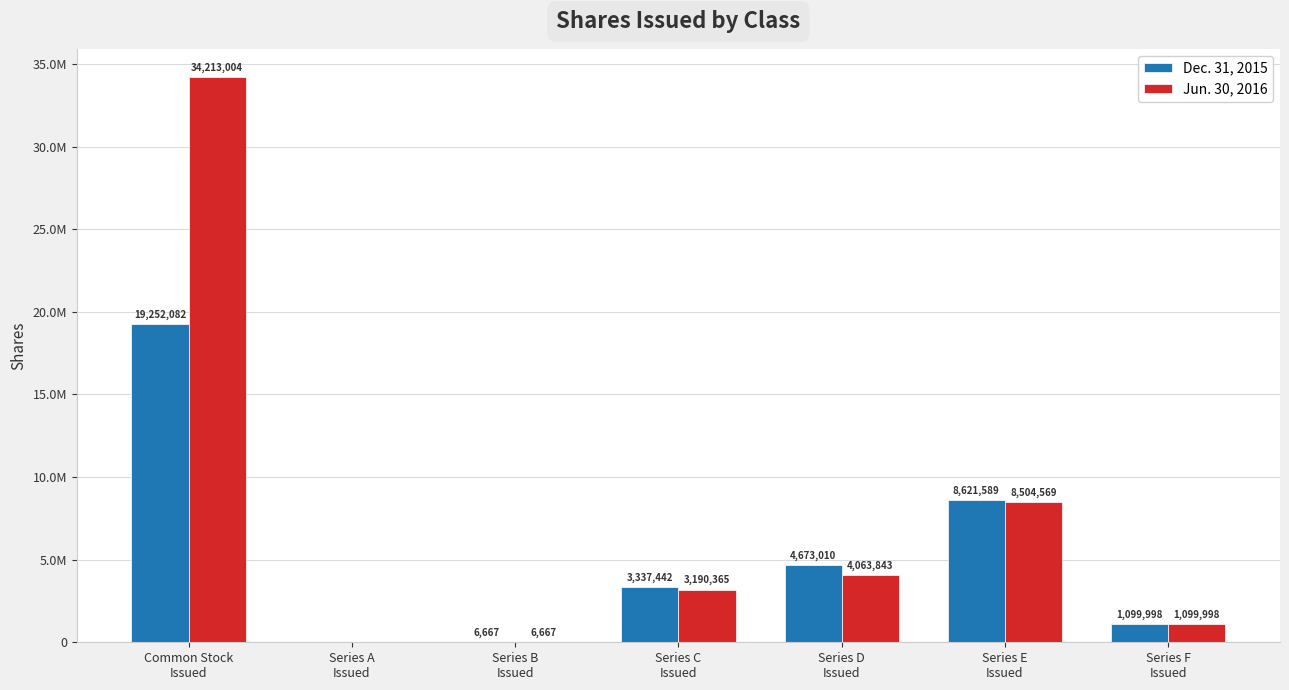

Rank the series by their maximum value, from lowest to highest.

Dec. 31, 2015, Jun. 30, 2016